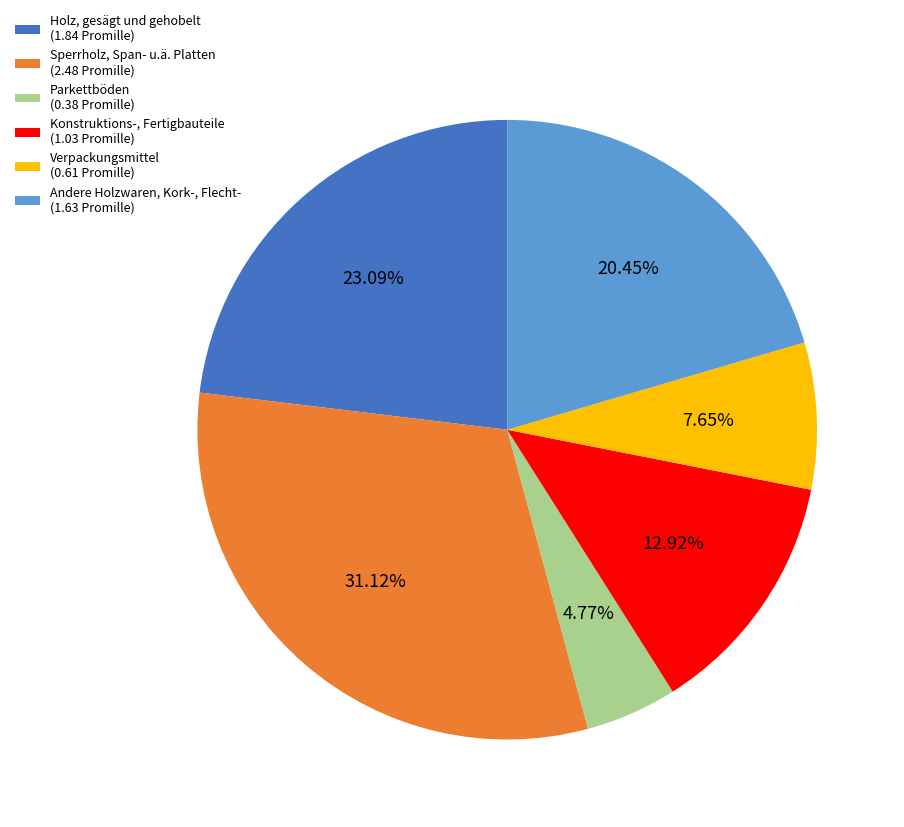

How many slices are in this pie chart?

6